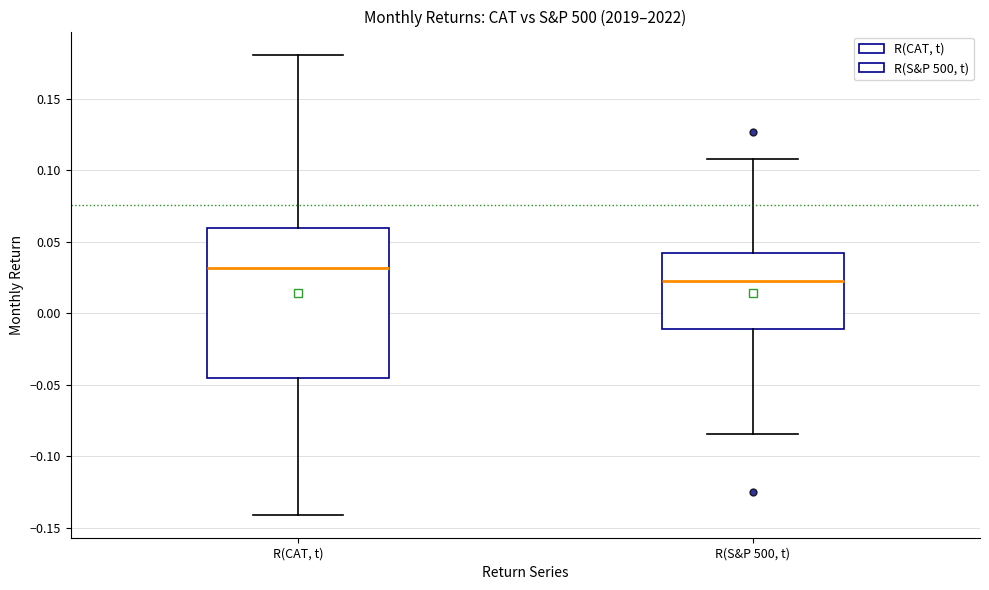

Where is the upper edge of the box for R(CAT, t) on the y-axis? The values are not printed on the chart, so give them approximately, as read against the axis.

0.060